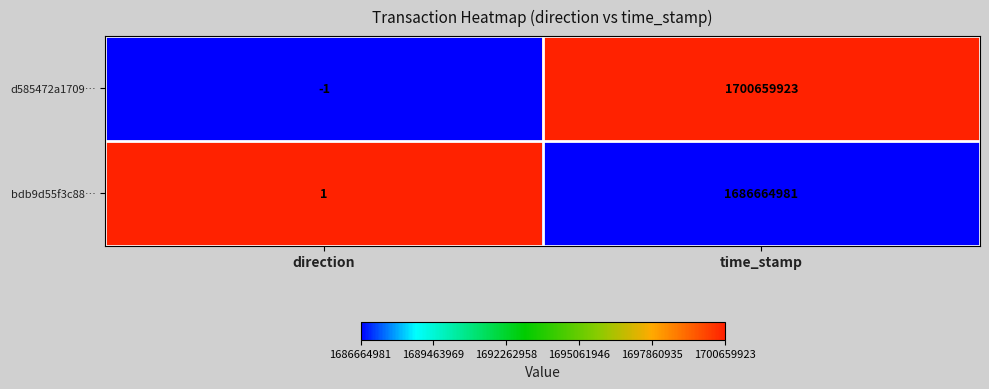

Is it true that d585472a1709… equals -1 at direction?

True